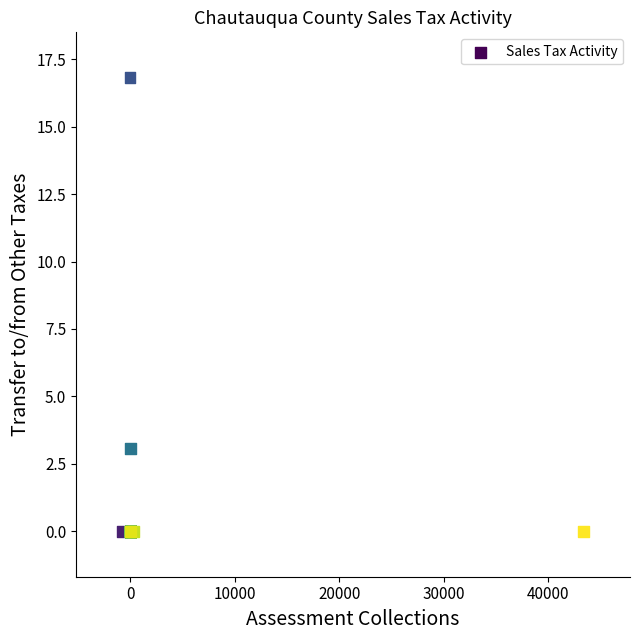

What Y value in the scatter plot is closest to 8?

3.1